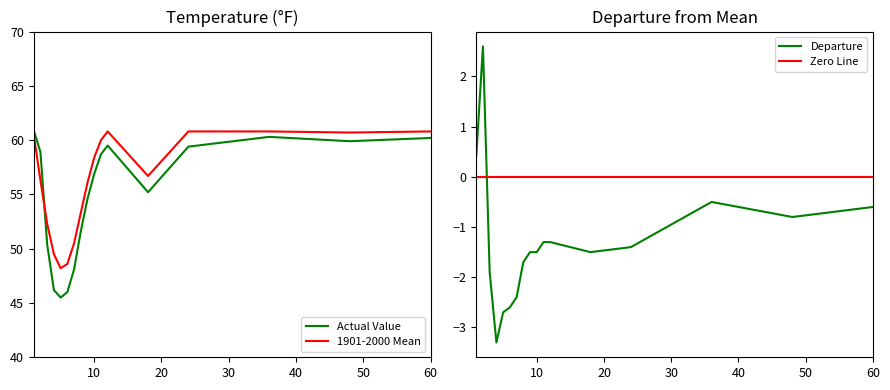

True or false: Actual Value and Departure cross at least once.

False